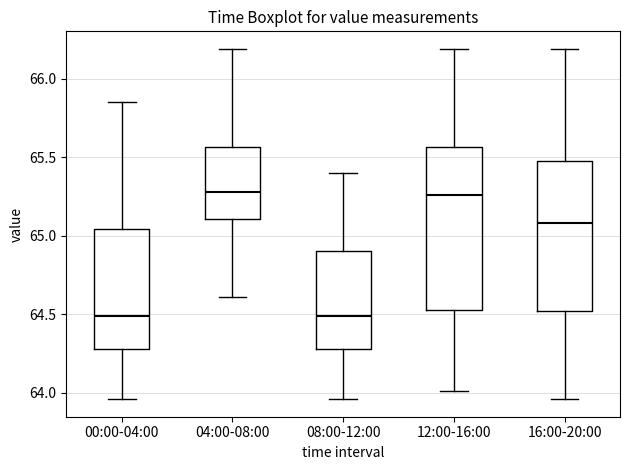

Where does the upper whisker of the box for 16:00-20:00 end on the y-axis? The values are not printed on the chart, so give them approximately, as read against the axis.

66.20